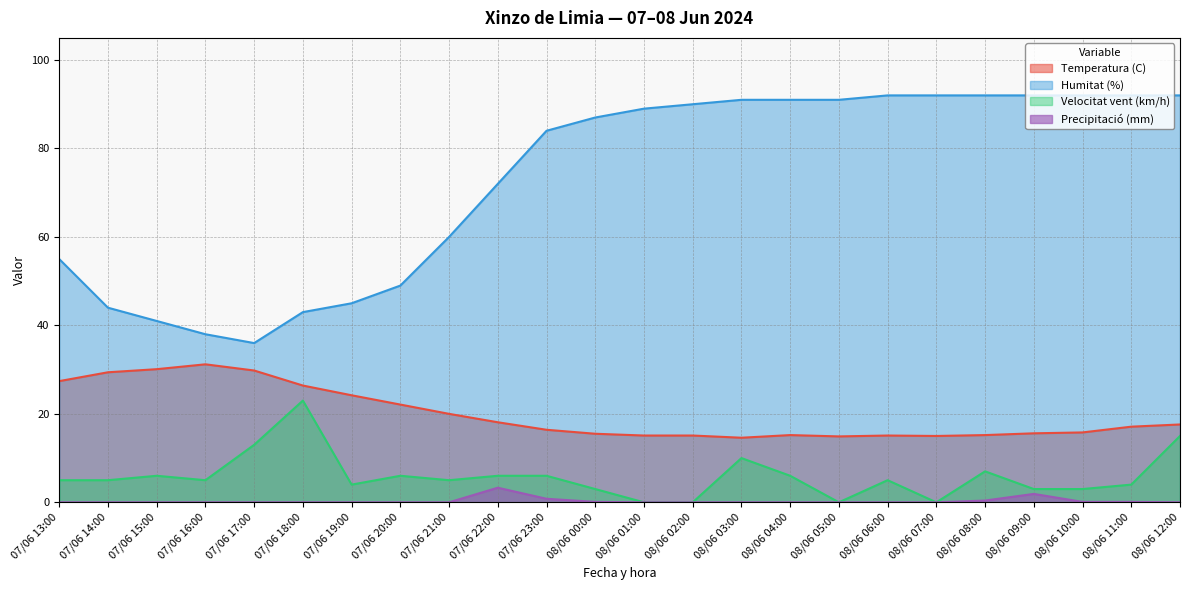

Reading left to right, extract all data points from this chart.

Temperatura (C): 27.4	29.4	30.1	31.2	29.8	26.4	24.2	22.1	20.0	18.1	16.4	15.5	15.1	15.1	14.6	15.2	14.9	15.1	15.0	15.2	15.6	15.8	17.1	17.6
Humitat (%): 55.0	44.0	41.0	38.0	36.0	43.0	45.0	49.0	60.0	72.0	84.0	87.0	89.0	90.0	91.0	91.0	91.0	92.0	92.0	92.0	92.0	92.0	92.0	92.0
Velocitat vent (km/h): 5.0	5.0	6.0	5.0	13.0	23.0	4.0	6.0	5.0	6.0	6.0	3.0	0.0	0.0	10.0	6.0	0.0	5.0	0.0	7.0	3.0	3.0	4.0	15.0
Precipitació (mm): 0.0	0.0	0.0	0.0	0.0	0.0	0.0	0.0	0.0	3.3	0.8	0.1	0.0	0.0	0.0	0.0	0.0	0.0	0.0	0.4	1.9	0.1	0.1	0.0